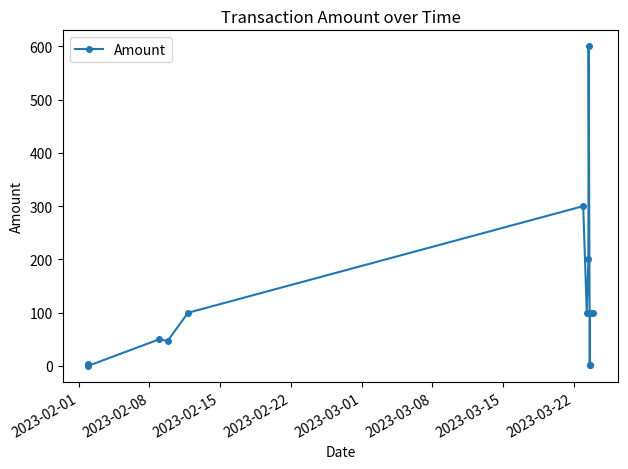

What is the difference between the maximum and minimum values?

600.0